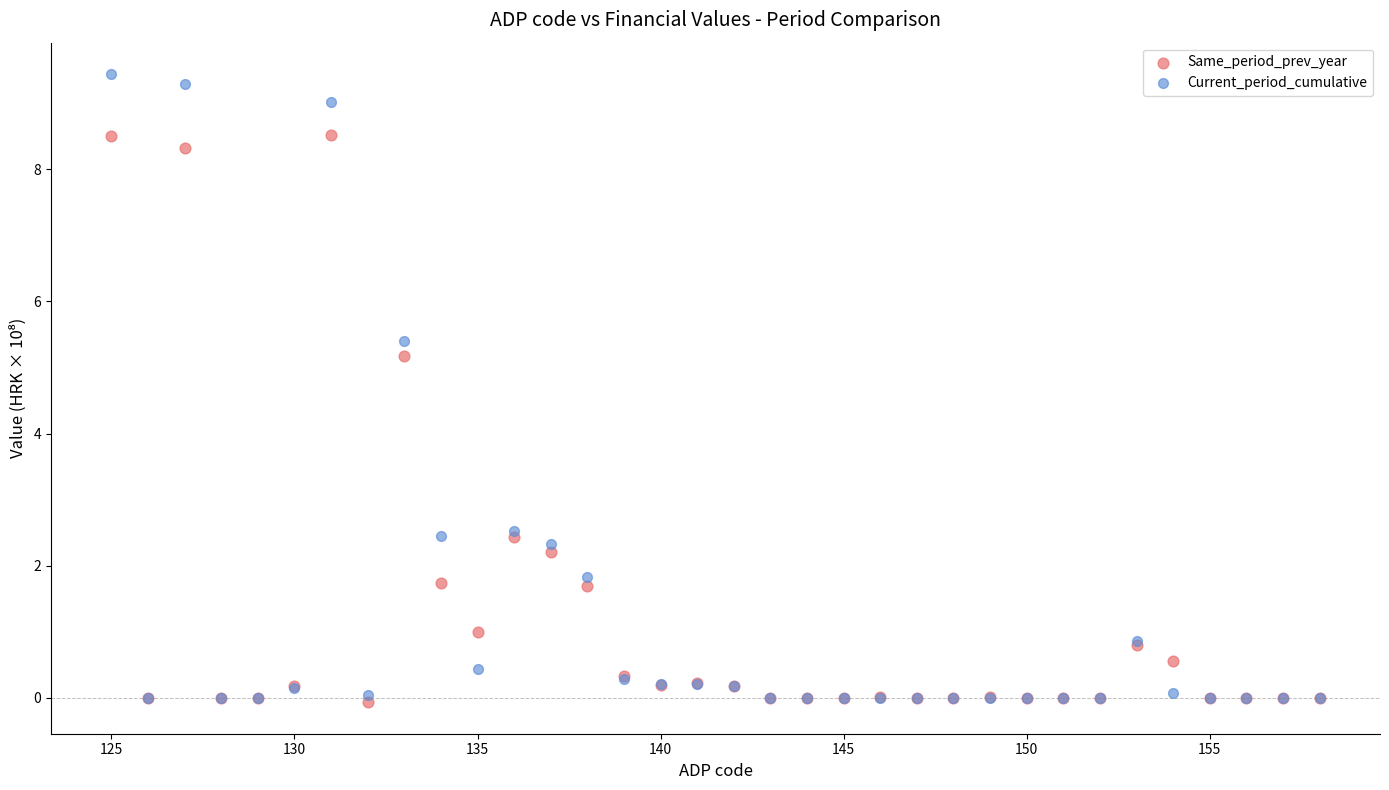

Which series has the largest Y range (max minus min)?

Current_period_cumulative